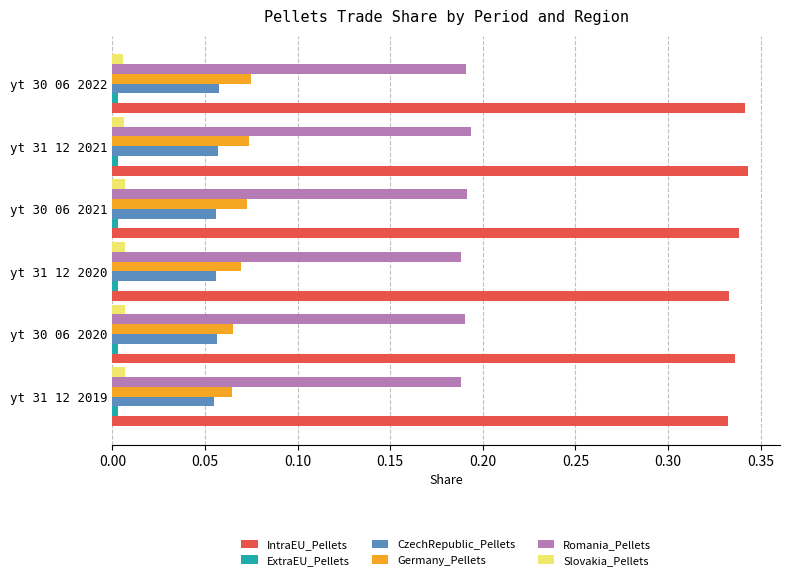

What is the sum of all IntraEU_Pellets values?

2.0